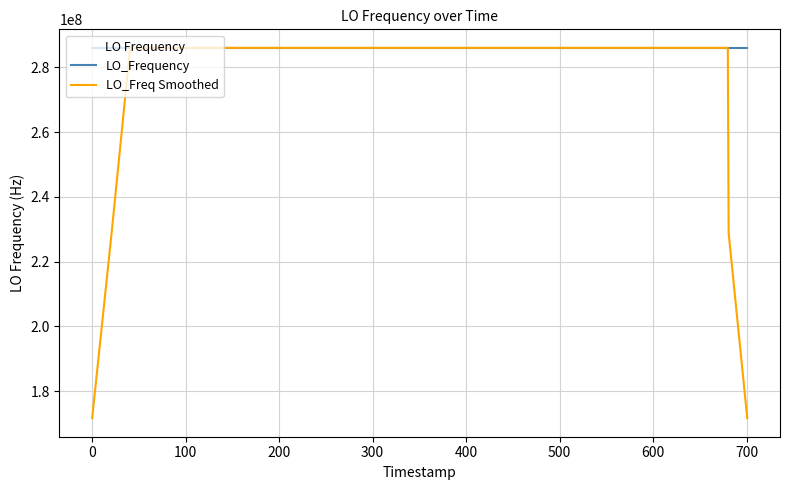

Which series has the largest range (max minus min)?

LO_Freq Smoothed